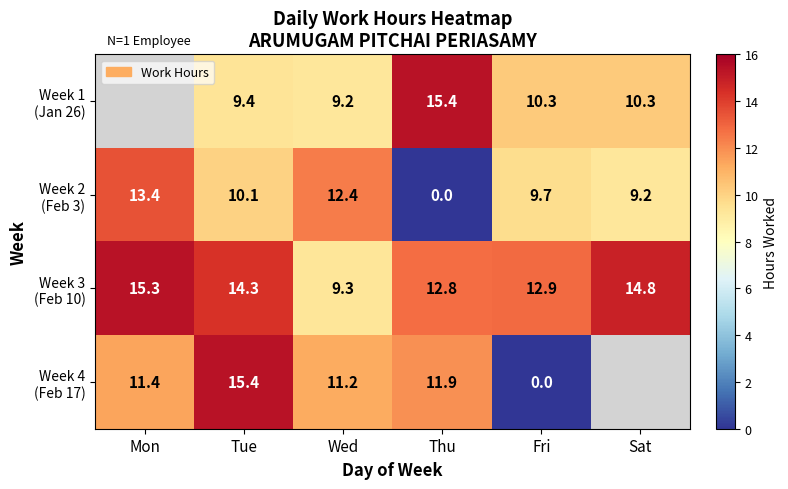

Between Sat and Wed, which is larger?

Sat